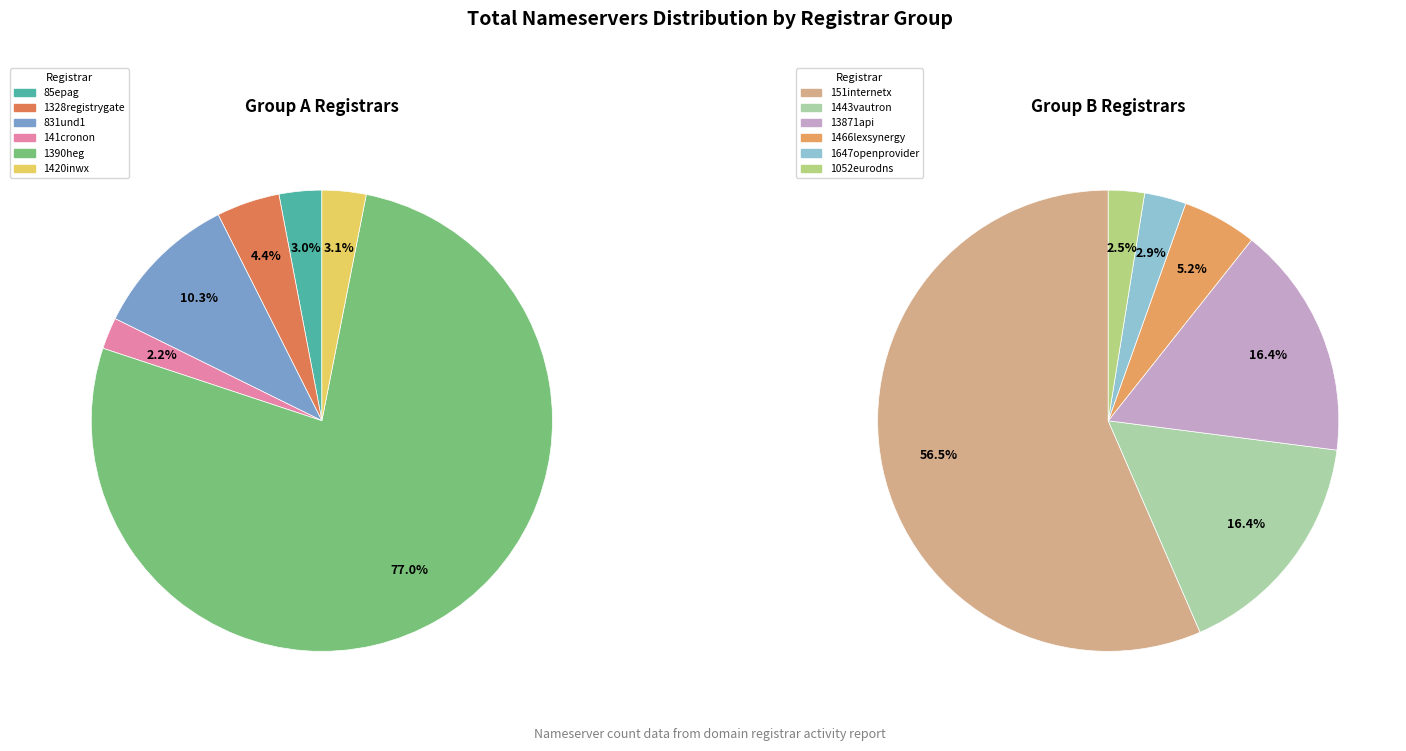

Which has a higher value, 141cronon or 1390heg?

1390heg